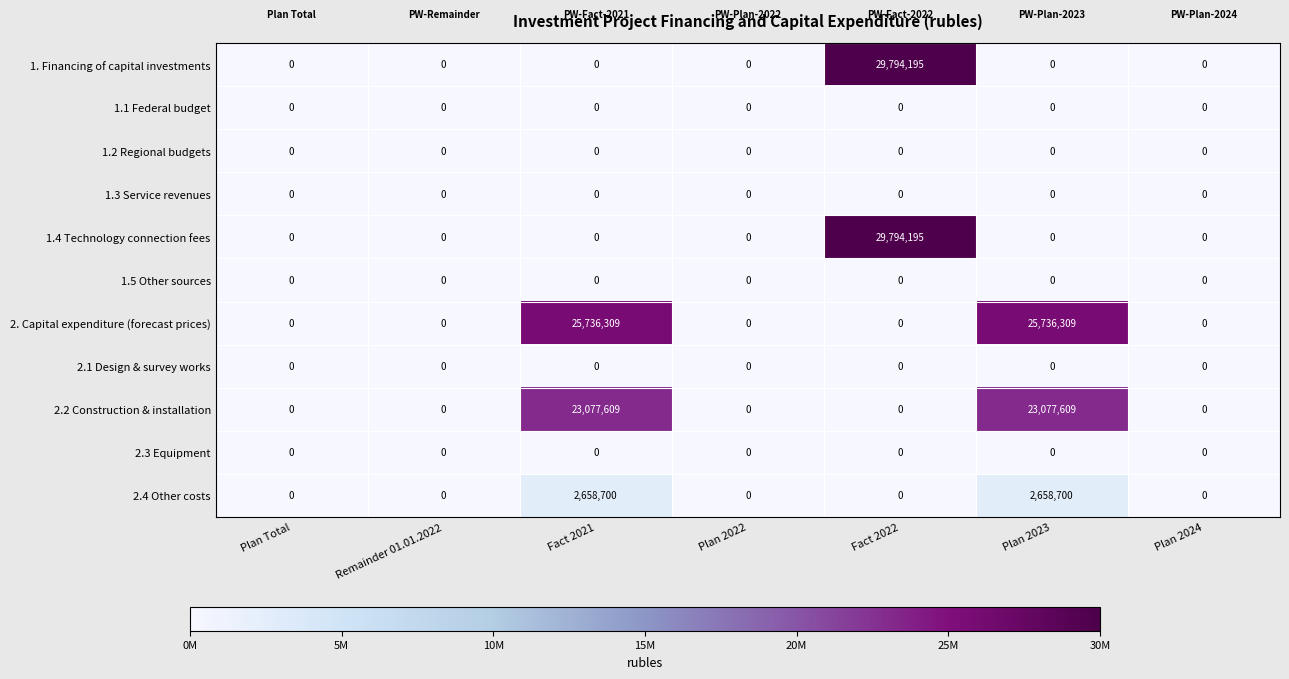

Is the value of 2.2 Construction & installation at Plan 2023 greater than the value of 1.5 Other sources at Remainder 01.01.2022?

Yes